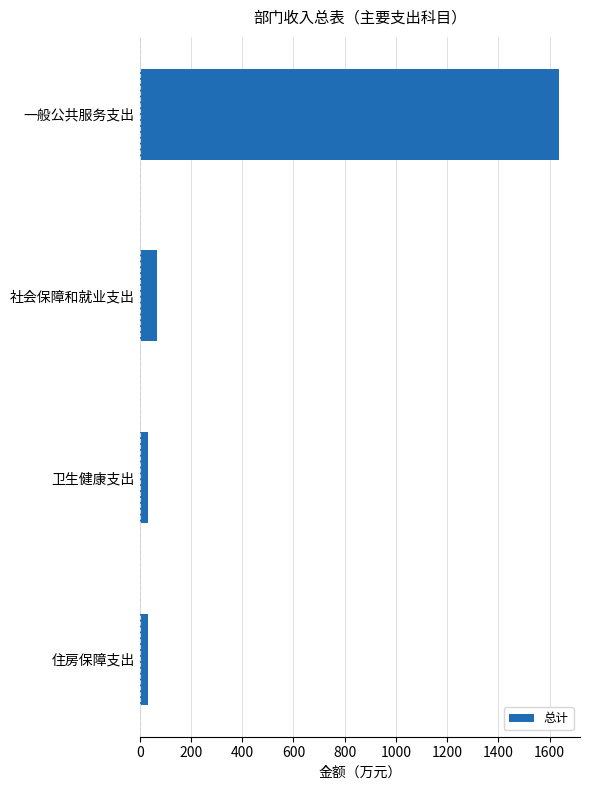

How many data points does each series have?

4